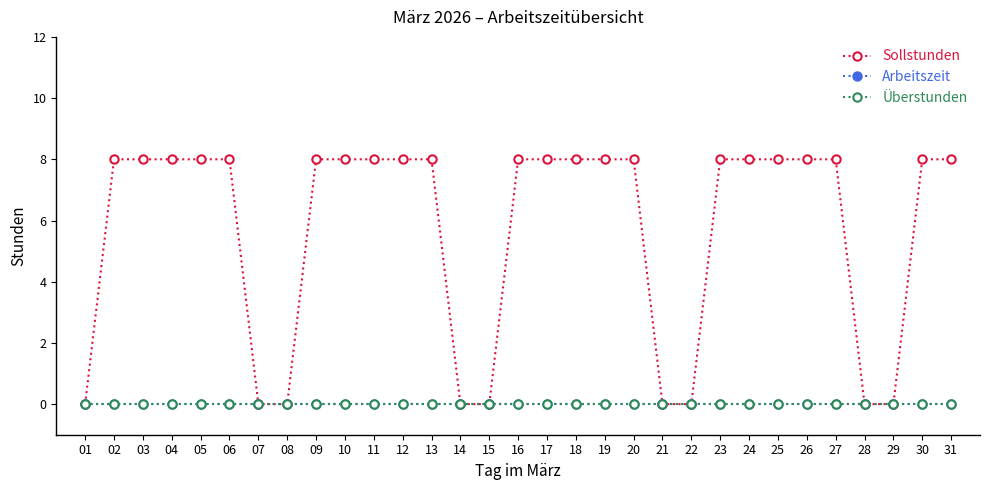

What is the total value across all series at 27?

8